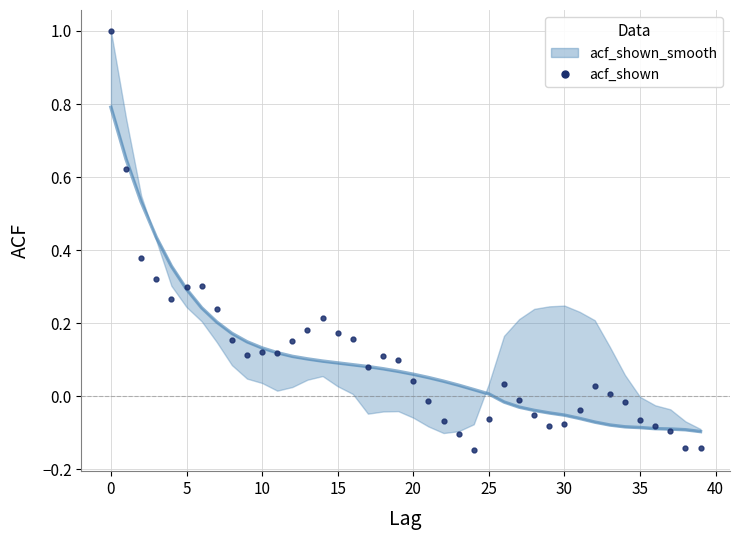

What is the approximate value of acf_shown_smooth at 20?

0.1